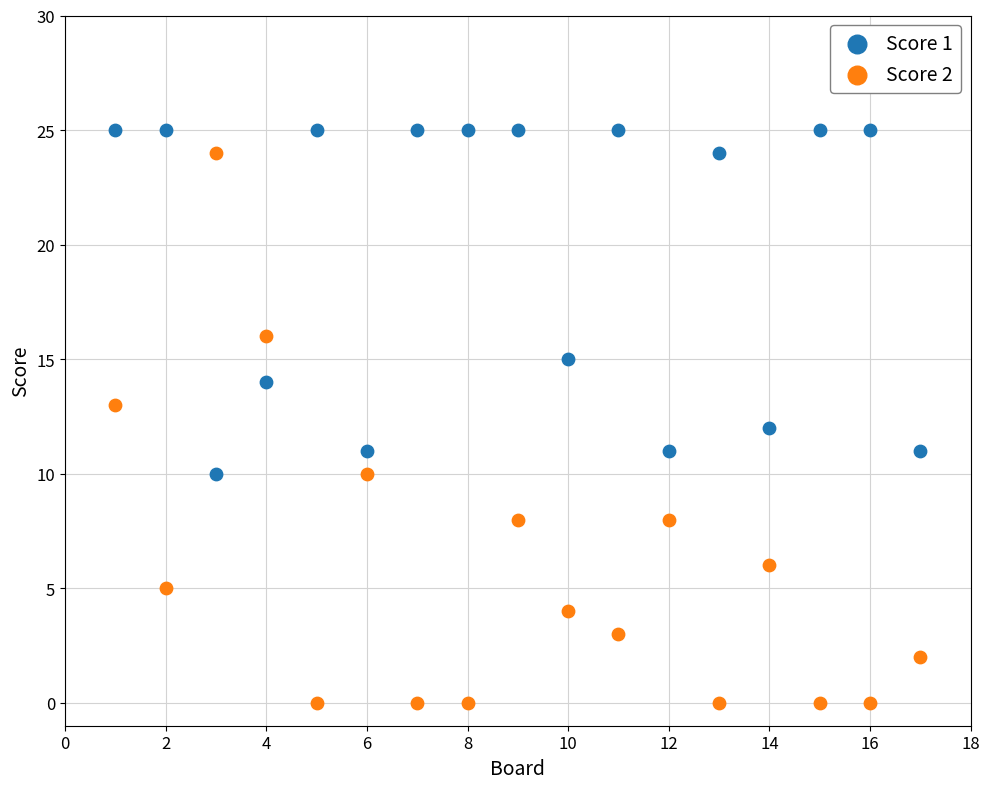

Which series has the largest Y range (max minus min)?

Score 2